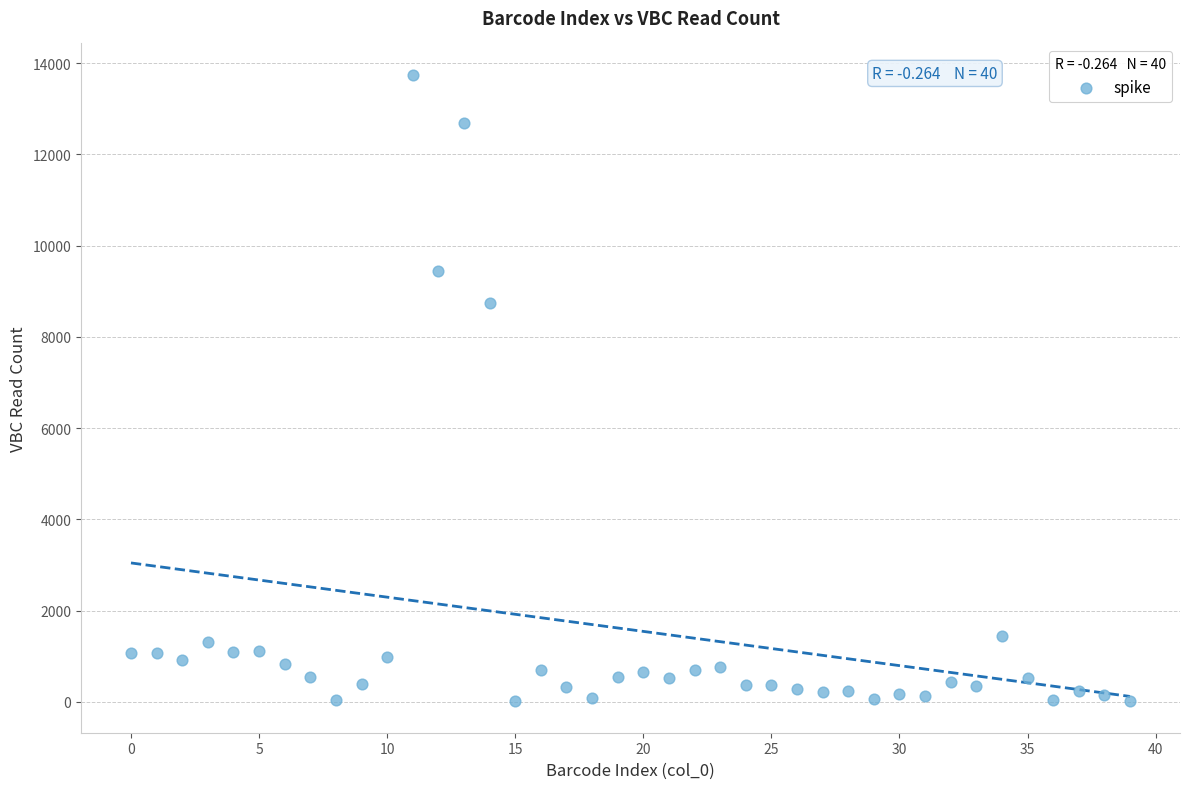

What is the range of Y values (max minus min)?

13740